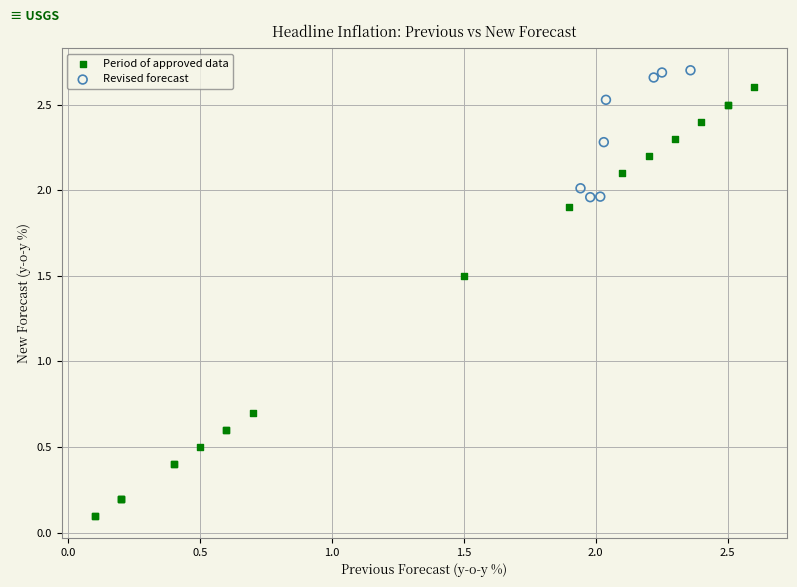

Which series has the widest spread of Y values?

Period of approved data